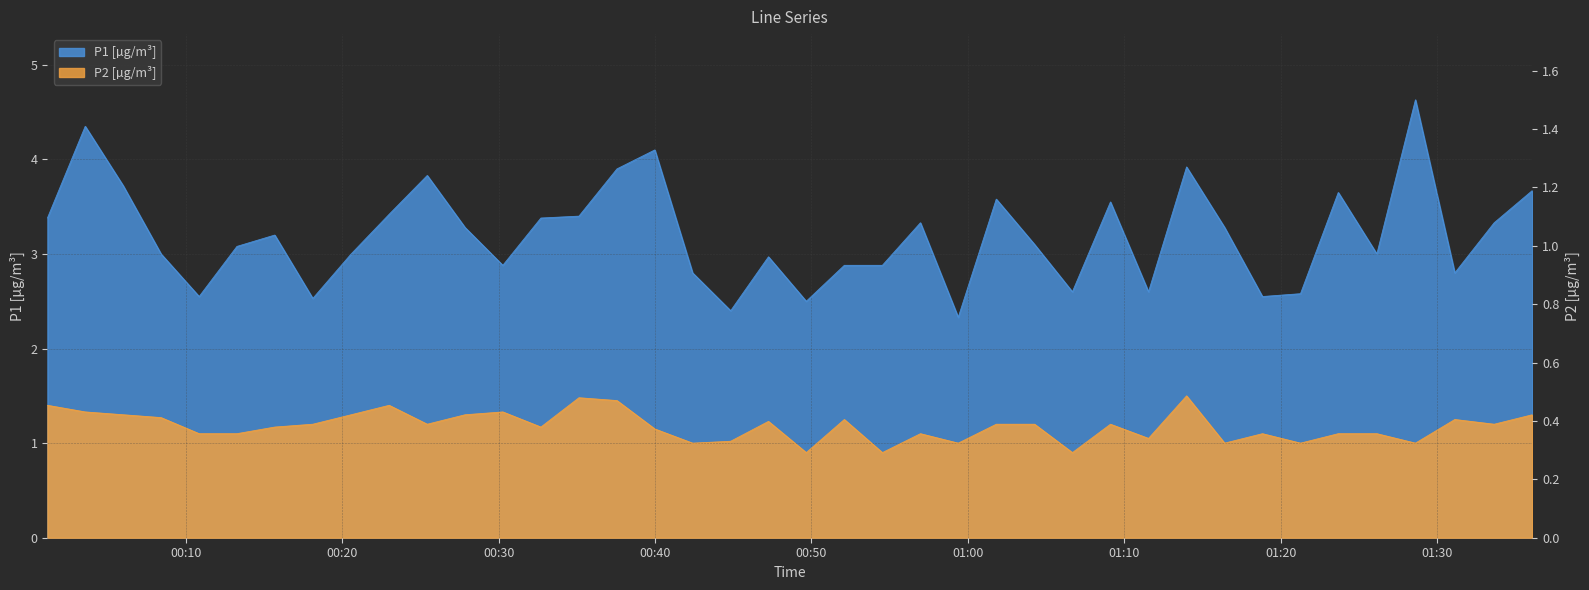

Is the value of P1 at 2023-07-30T01:28:37 greater than the value of P2 at 2023-07-30T00:42:24?

Yes